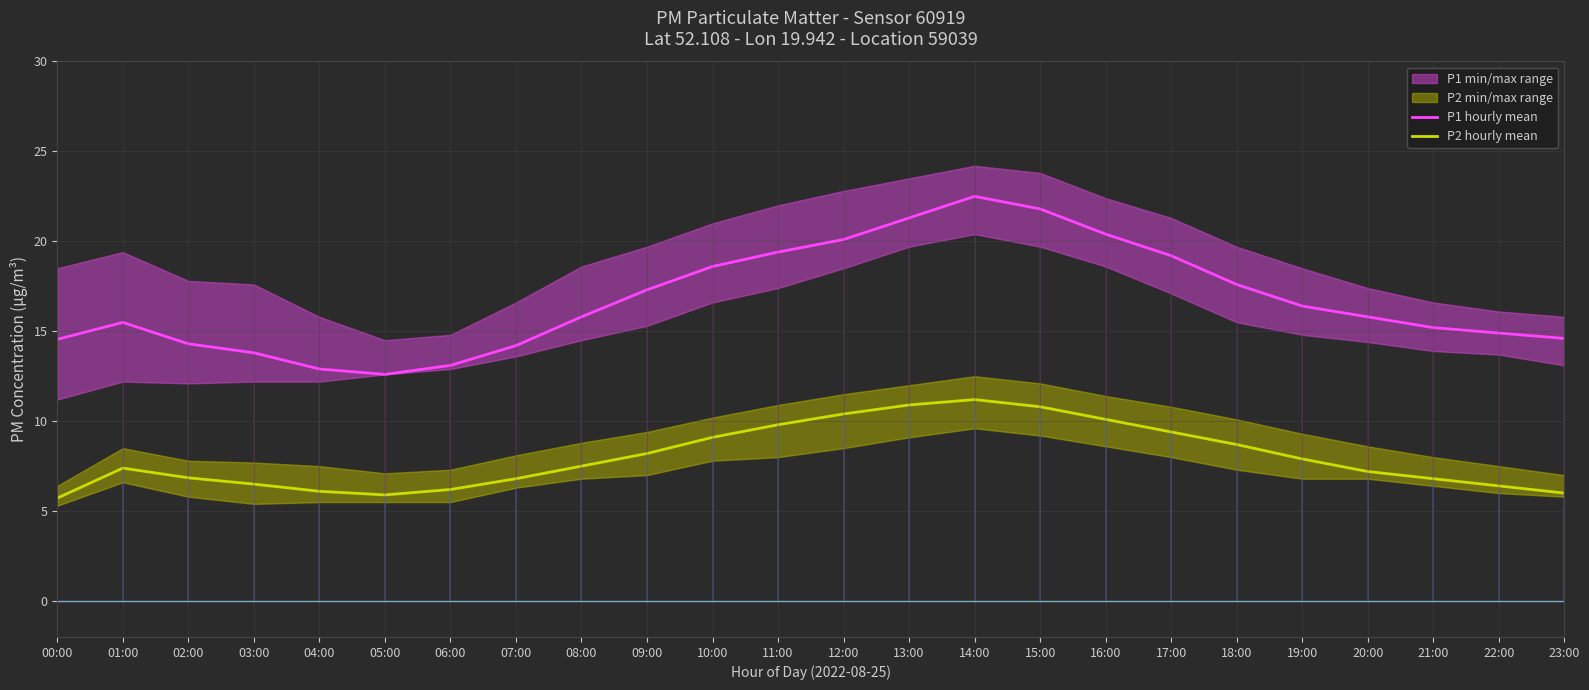

What is the label of the 12th point from the left?

11:00